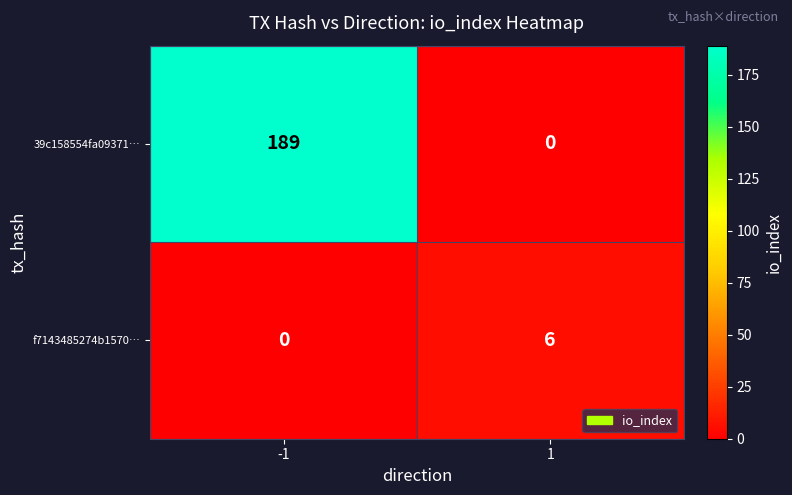

The value of 39c158554fa09371… at 1 is -101. True or false?

False